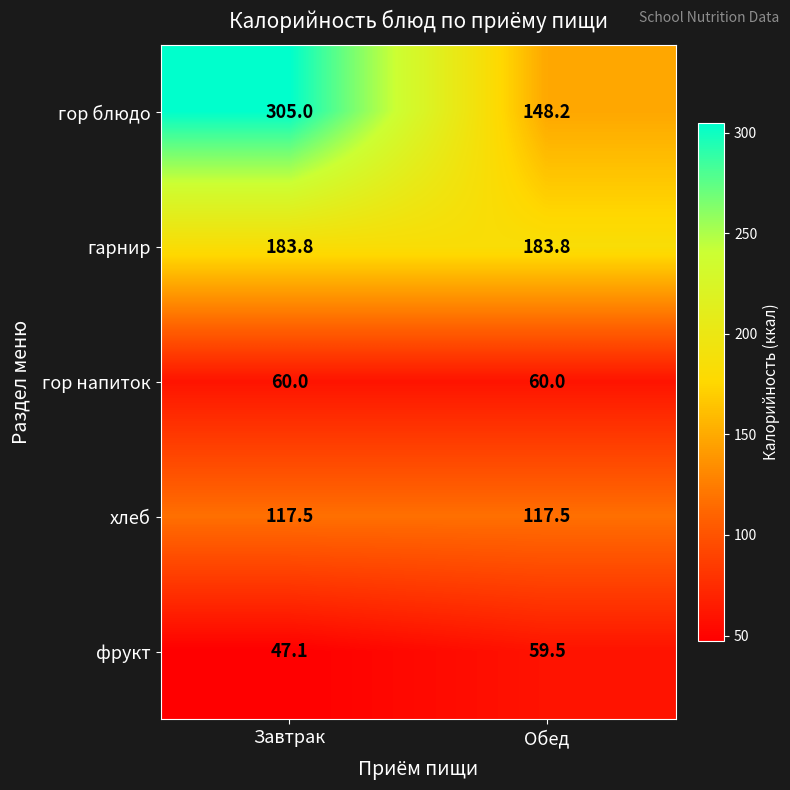

What is the difference between the highest and lowest values at Обед?

124.3